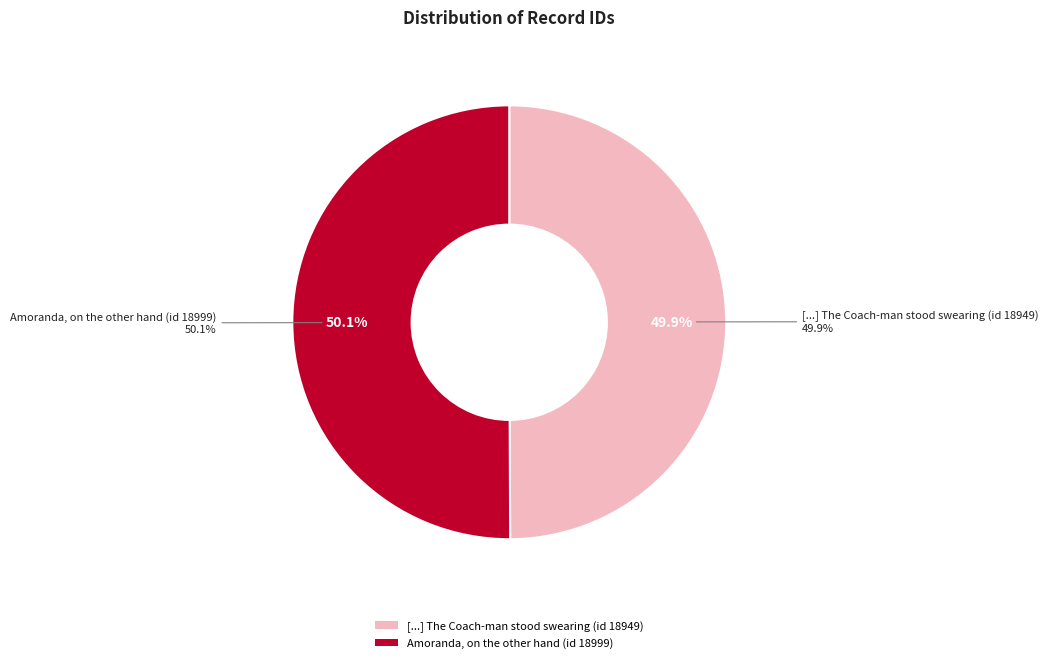

Which category has the biggest portion of the pie?

Amoranda, on the other hand (id 18999)